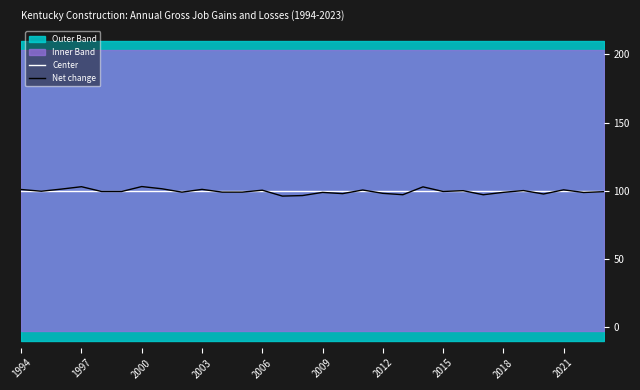

The Net change series shows 59.6 at 2000. True or false?

False